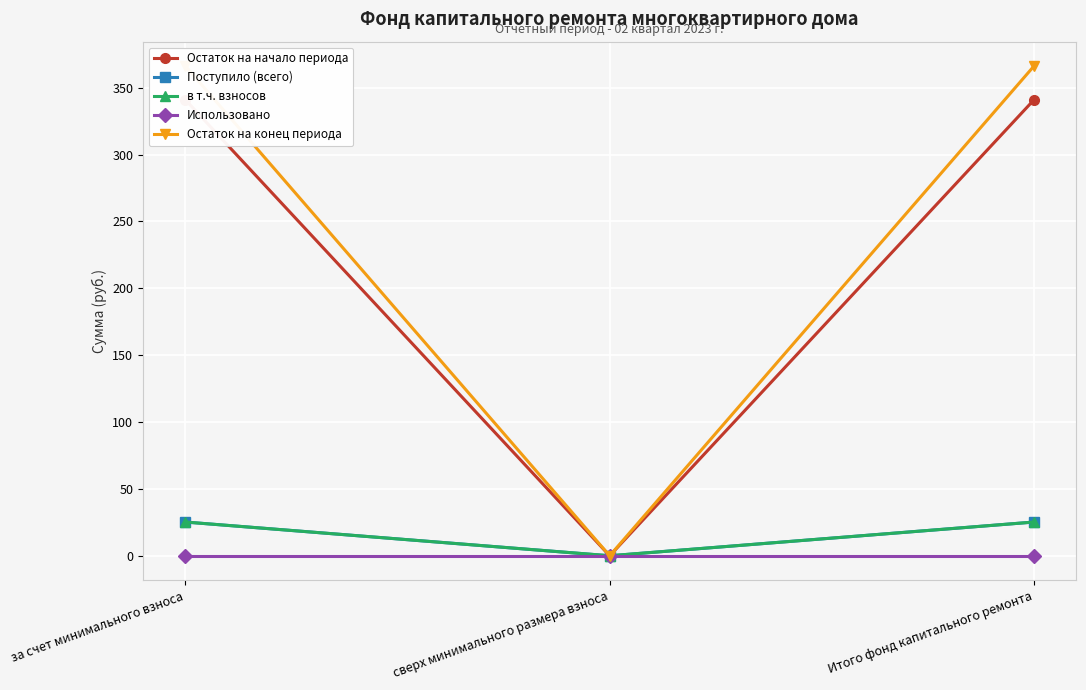

At сверх минимального размера взноса, list the series in order from largest to smallest.

Остаток на начало периода, Поступило (всего), в т.ч. взносов, Использовано, Остаток на конец периода